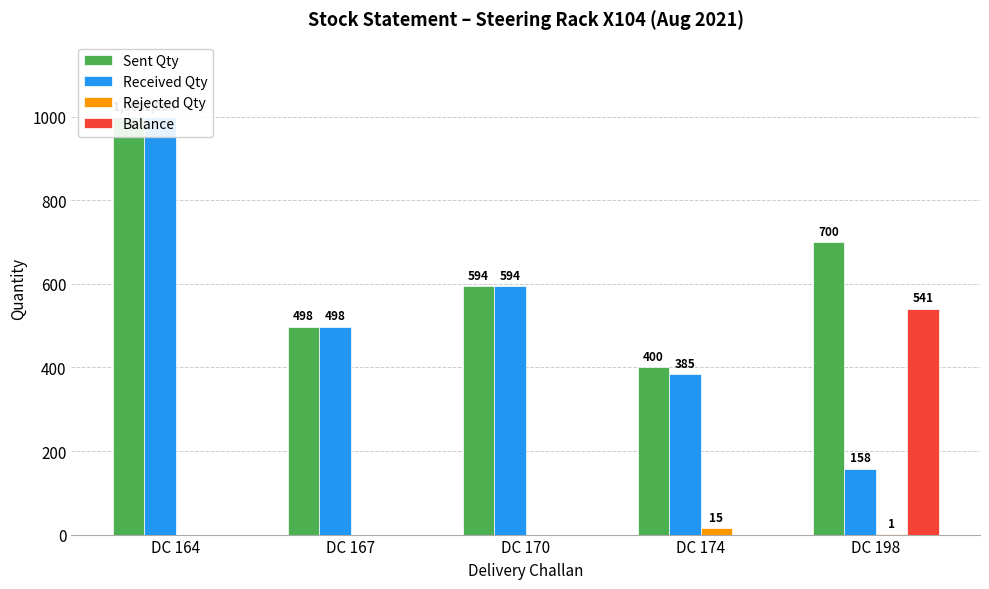

At how many categories does at least one series exceed 808?

1